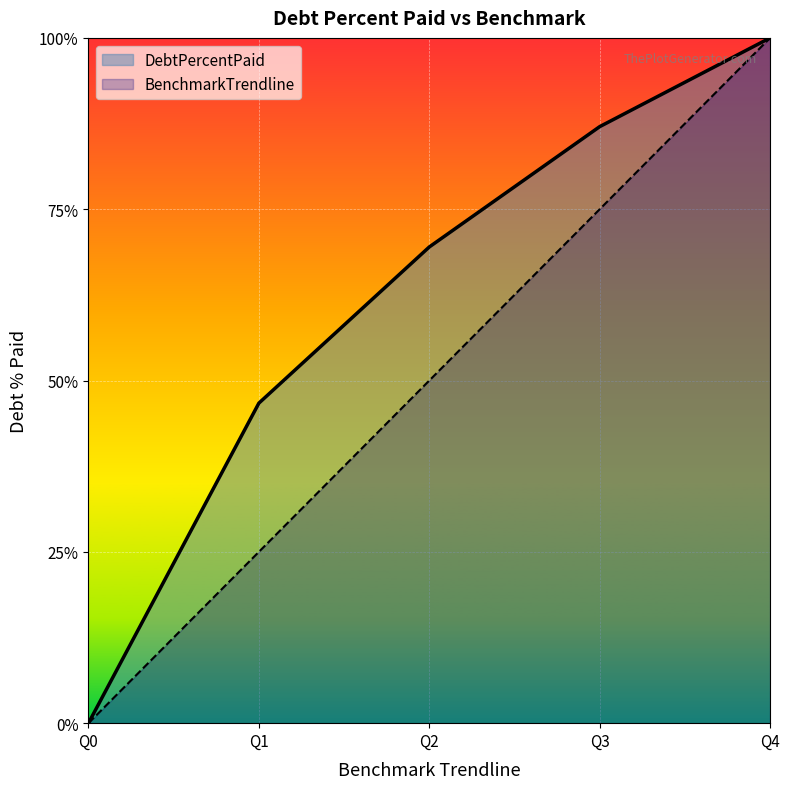

Rank the series by their average value, from lowest to highest.

BenchmarkTrendline, DebtPercentPaid